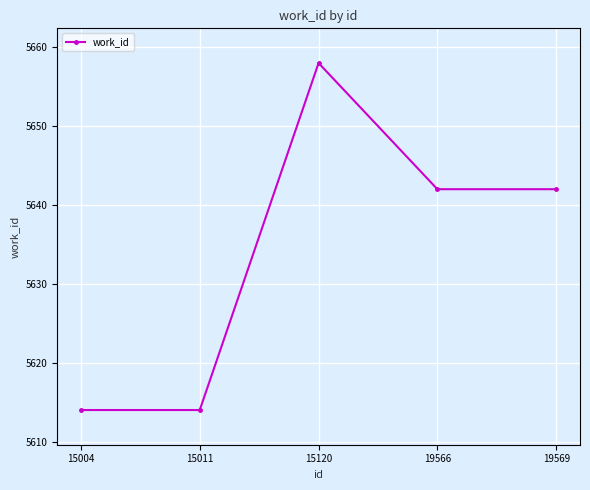

Reading left to right, list all the values displayed in this chart.

5614	5614	5658	5642	5642